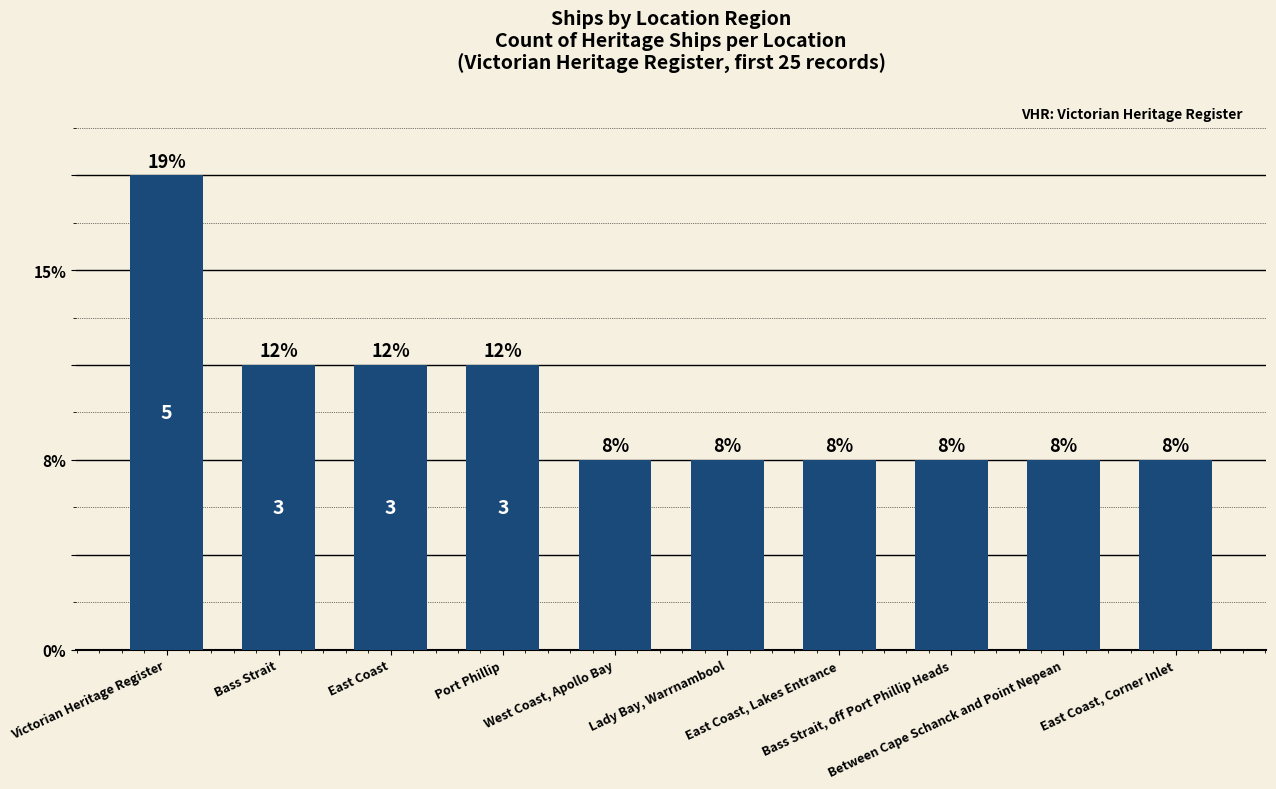

Are the bars horizontal?

No